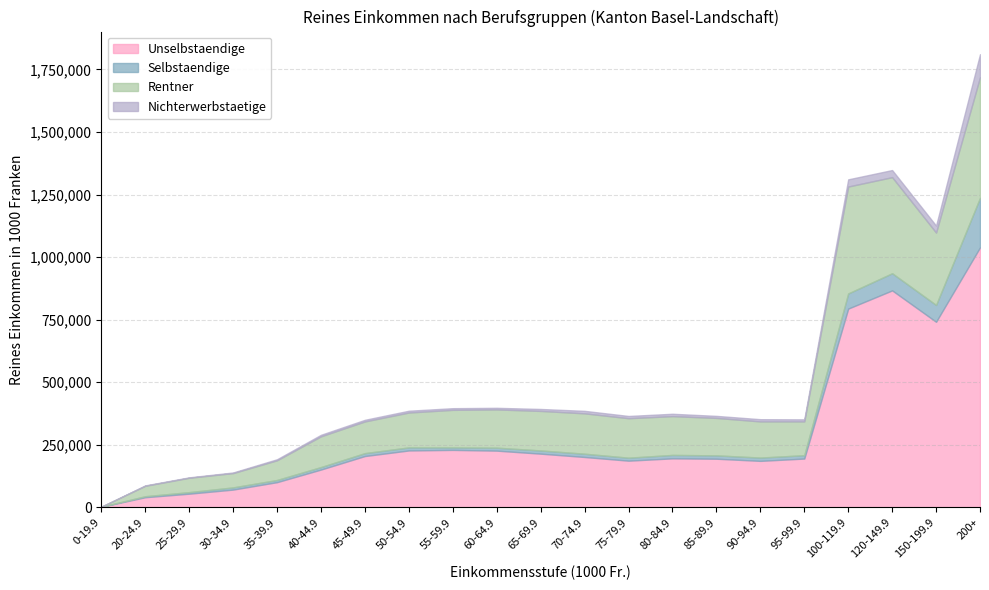

At which category is the sum across all series the highest?

200+